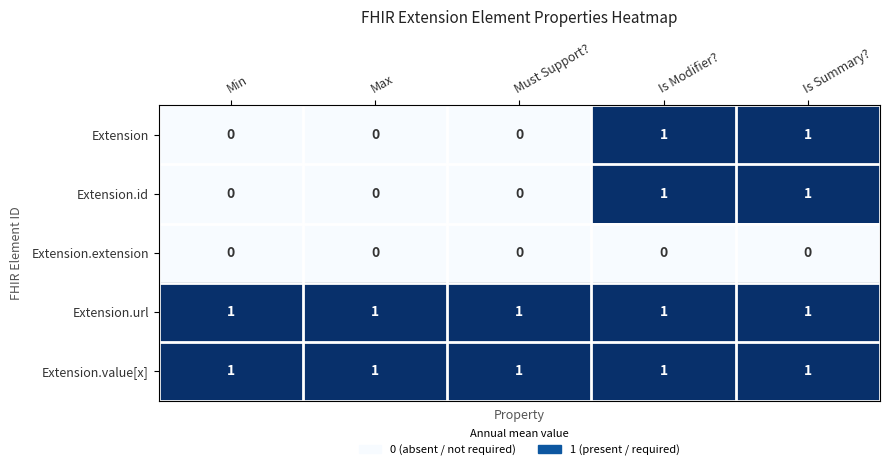

What is the spread (max minus min) of values at Must Support??

1